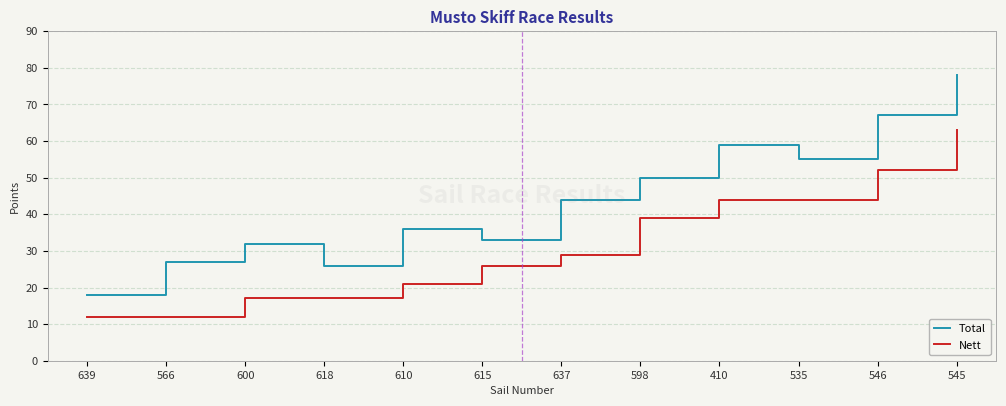

At which category is the sum across all series the highest?

545